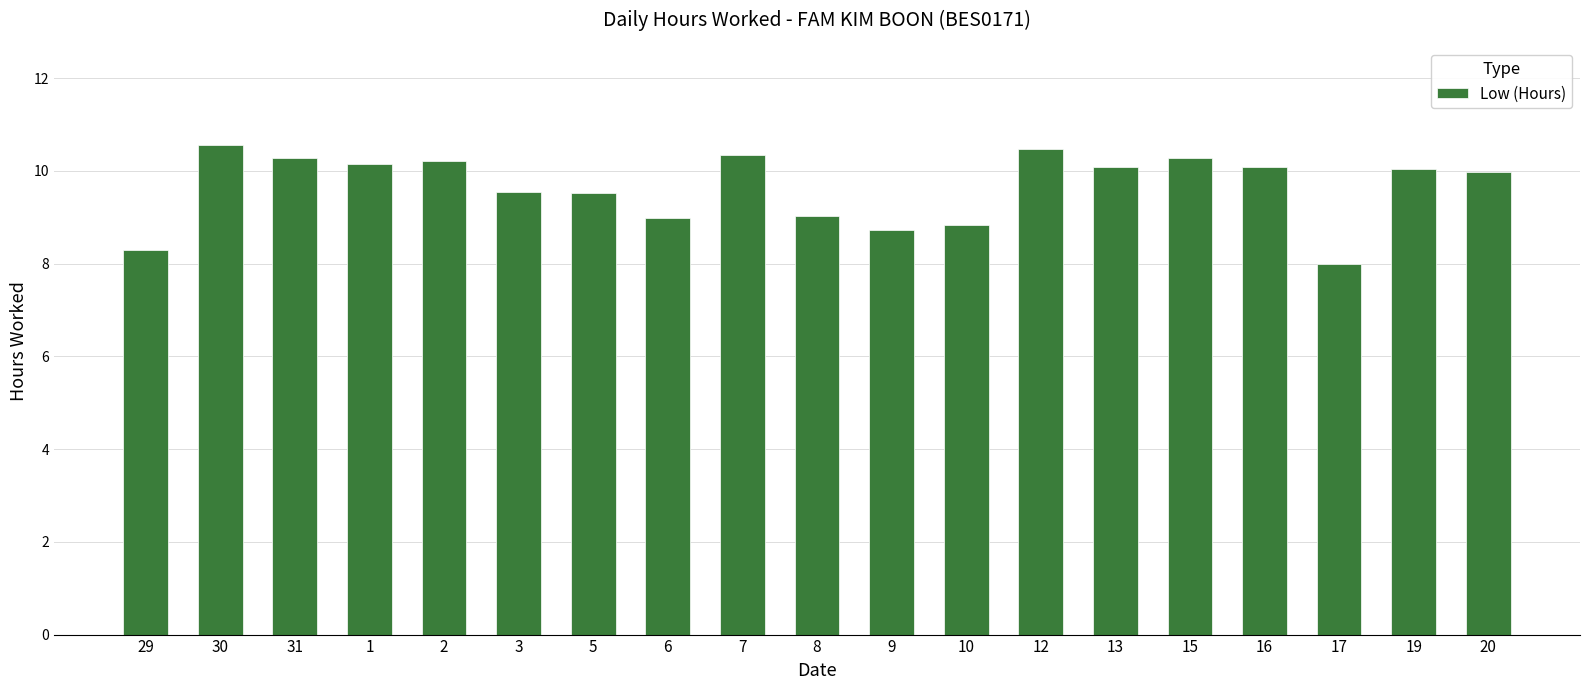

How many bars are there in total?

19